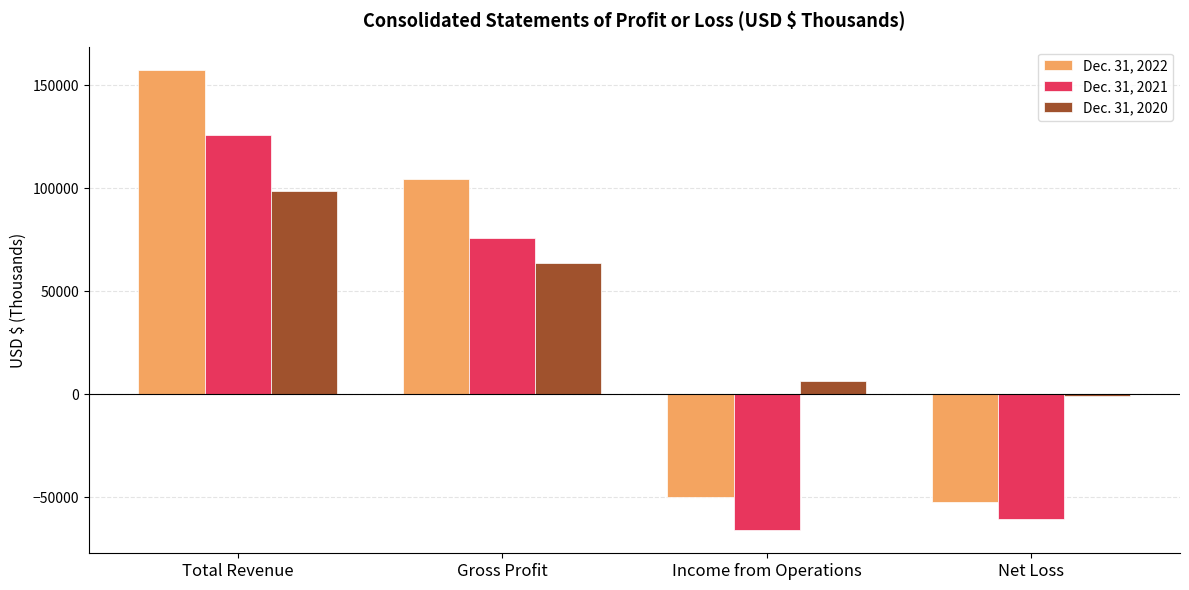

What is the difference between the Dec. 31, 2020 values at Net Loss and Income from Operations?

7344